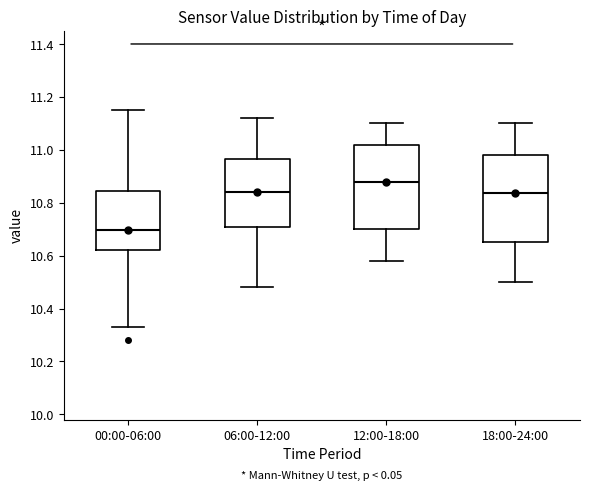

Which box has the lowest median line?

00:00-06:00